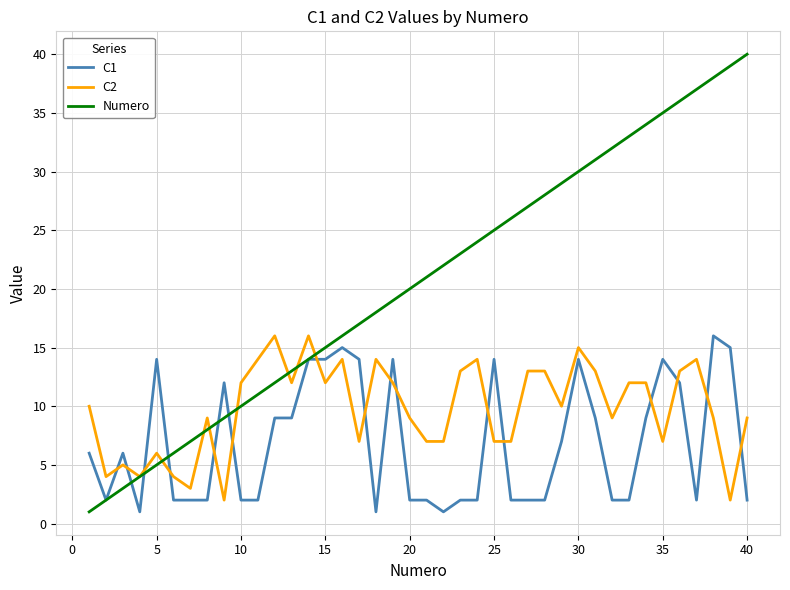

True or false: C1 and C2 cross at least once.

True